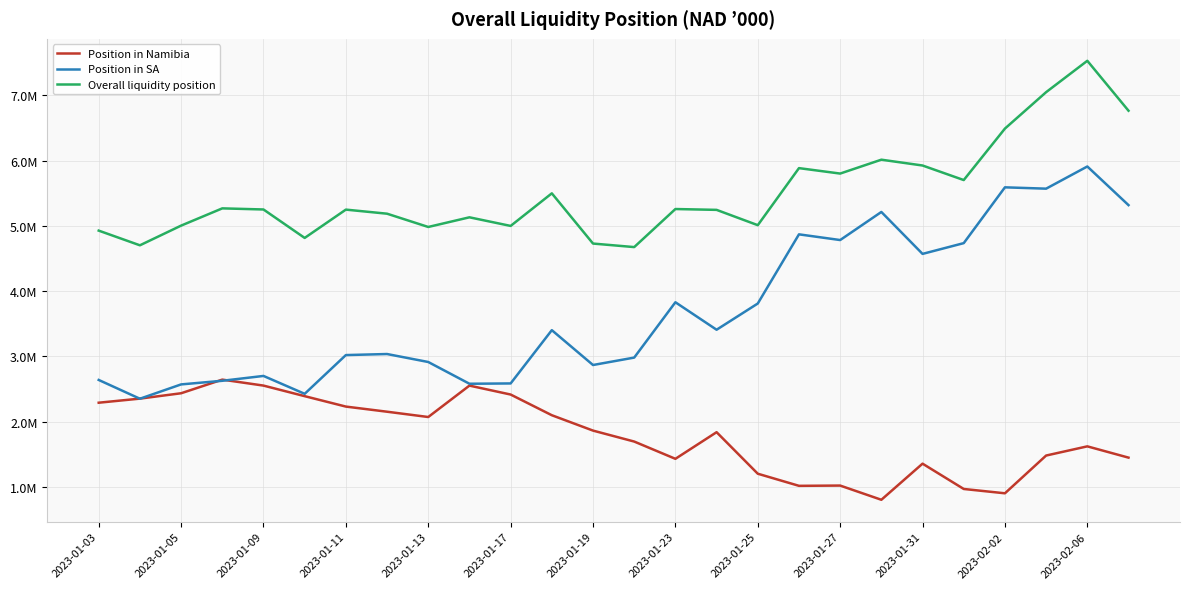

At how many categories does at least one series exceed 6115650?

4